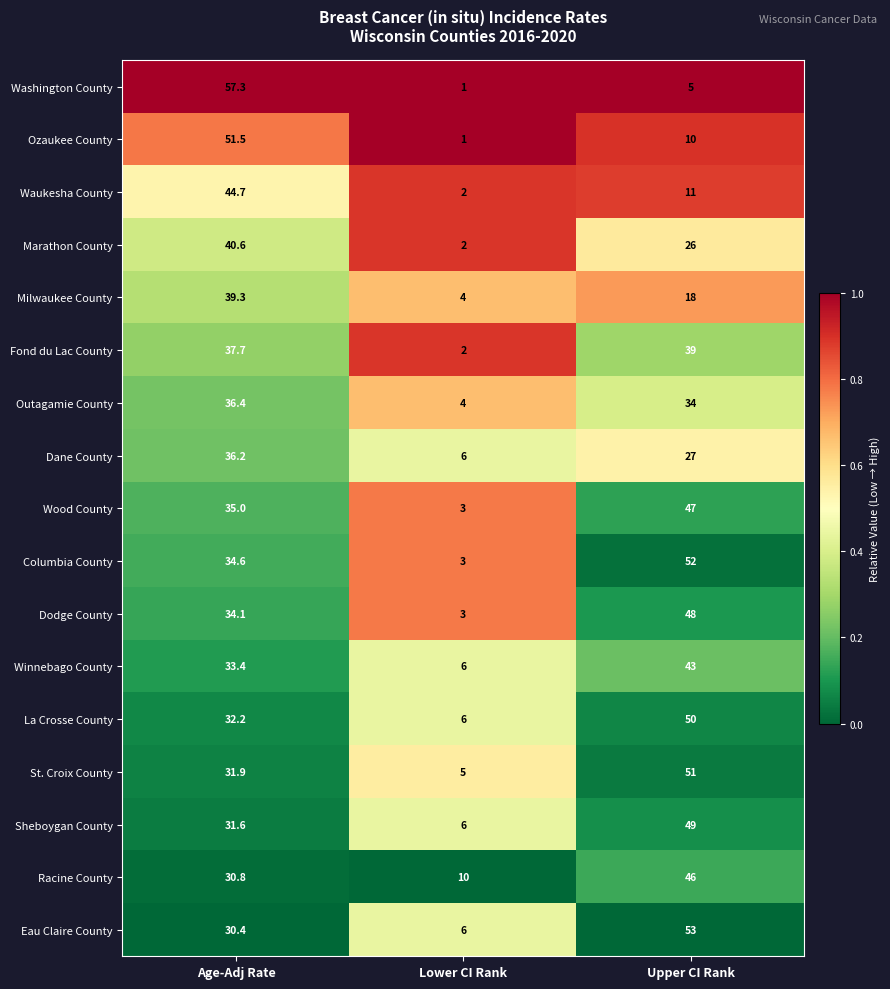

At Upper CI Rank, list the series in order from largest to smallest.

Eau Claire County, Columbia County, St. Croix County, La Crosse County, Sheboygan County, Dodge County, Wood County, Racine County, Winnebago County, Fond du Lac County, Outagamie County, Dane County, Marathon County, Milwaukee County, Waukesha County, Ozaukee County, Washington County